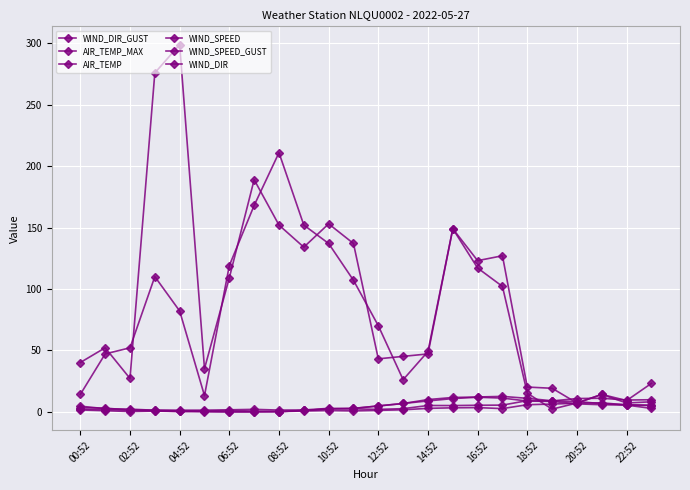

How many values in the AIR_TEMP series are below 2?

9